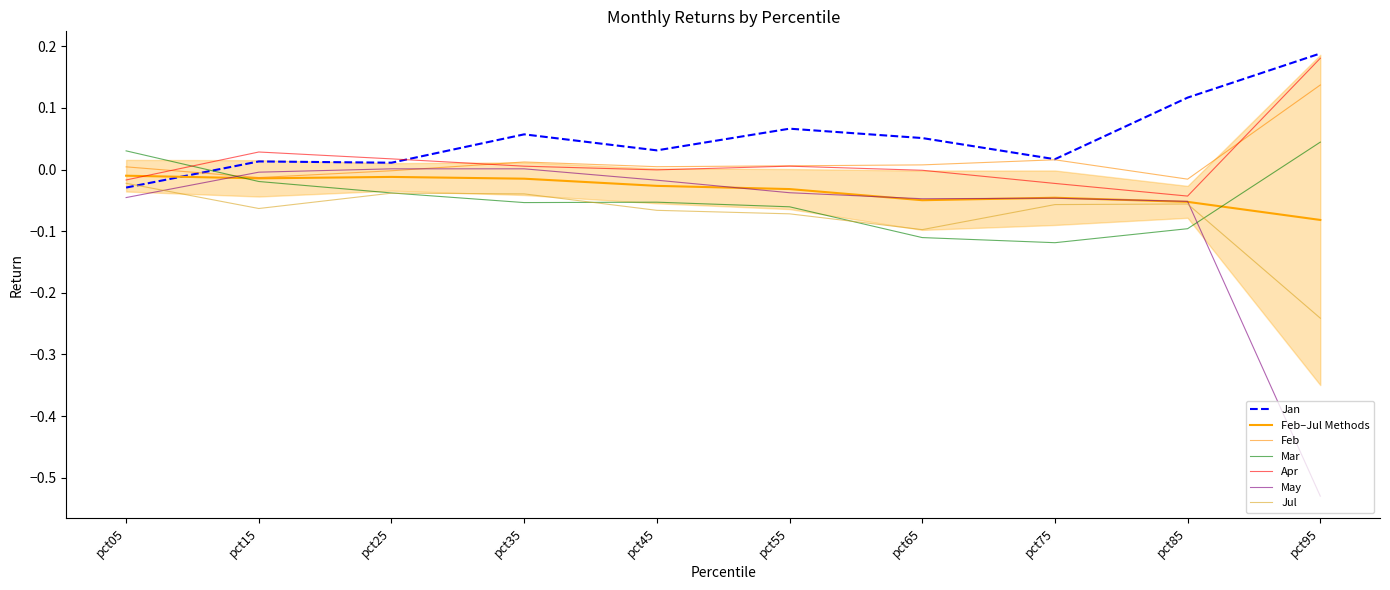

Reading right to left, list all the values displayed in this chart.

Jan: 0.2	0.1	0.0	0.1	0.1	0.0	0.1	0.0	0.0	-0.0
Feb: 0.1	-0.0	0.0	0.0	0.0	0.0	0.0	-0.0	-0.0	0.0
Mar: 0.0	-0.1	-0.1	-0.1	-0.1	-0.1	-0.1	-0.0	-0.0	0.0
Apr: 0.2	-0.0	-0.0	-0.0	0.0	-0.0	0.0	0.0	0.0	-0.0
May: -0.5	-0.1	-0.0	-0.0	-0.0	-0.0	0.0	0.0	-0.0	-0.0
Jul: -0.2	-0.1	-0.1	-0.1	-0.1	-0.1	-0.0	-0.0	-0.1	-0.0